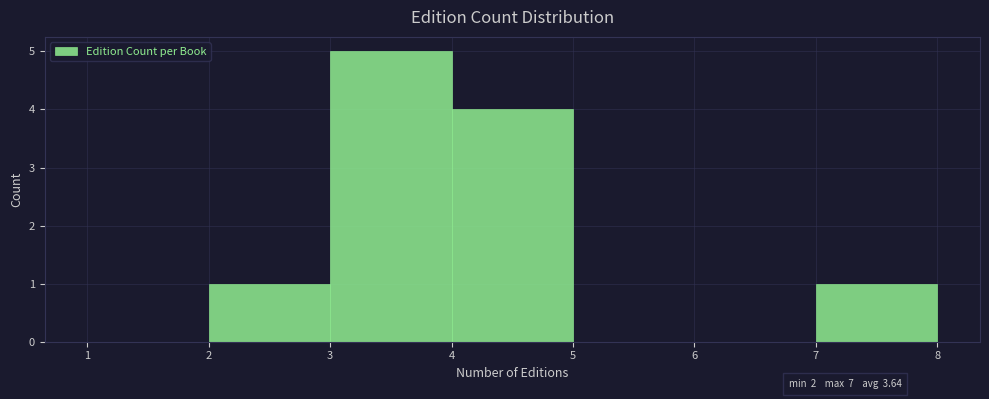

What is the height of the bar covering 3 to 4 on the x-axis? The values are not printed on the chart, so give them approximately, as read against the axis.

5